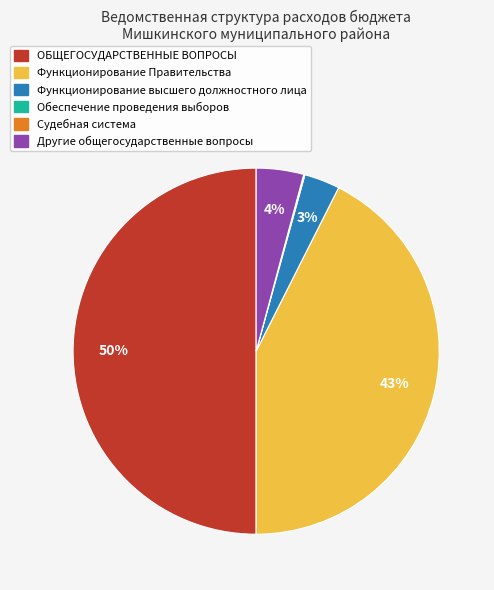

To the nearest percent, what is the difference between the largest and smallest slice percentages?

50%